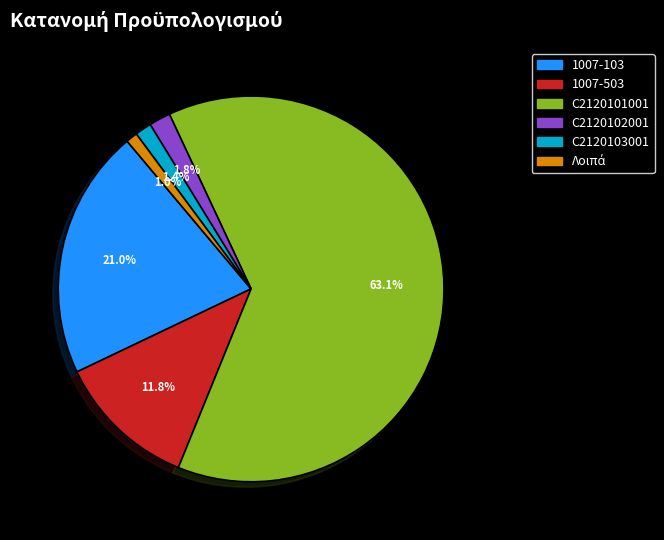

Approximately how many times larger is the value at 1007-103 compared to 1007-503?

1.8